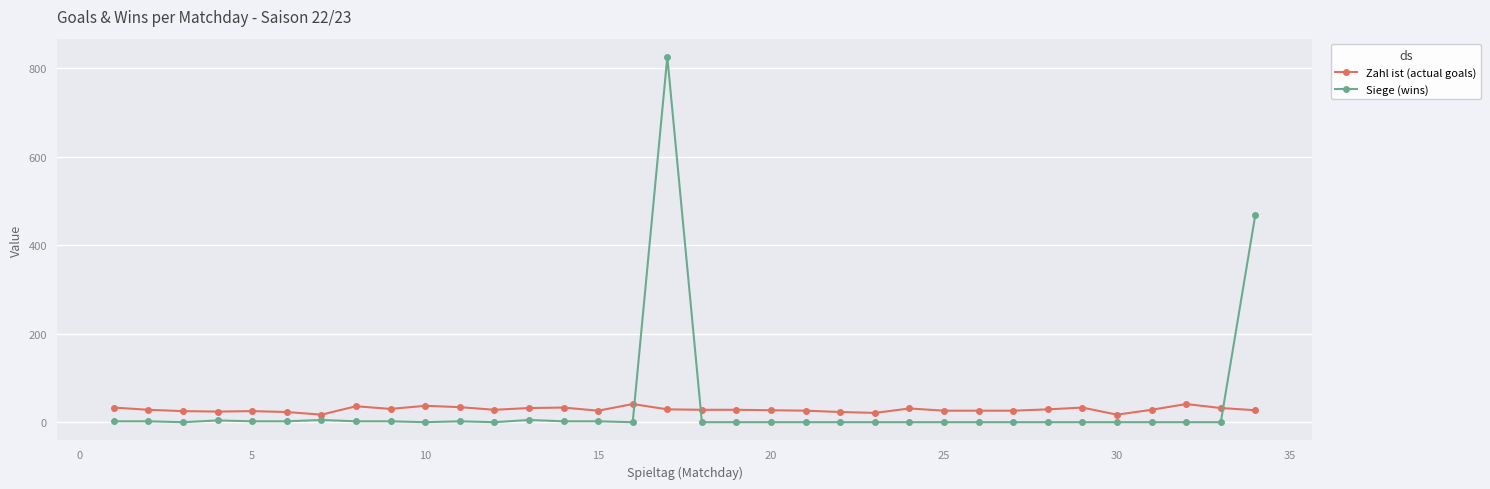

Does the chart have visible grid lines?

Yes